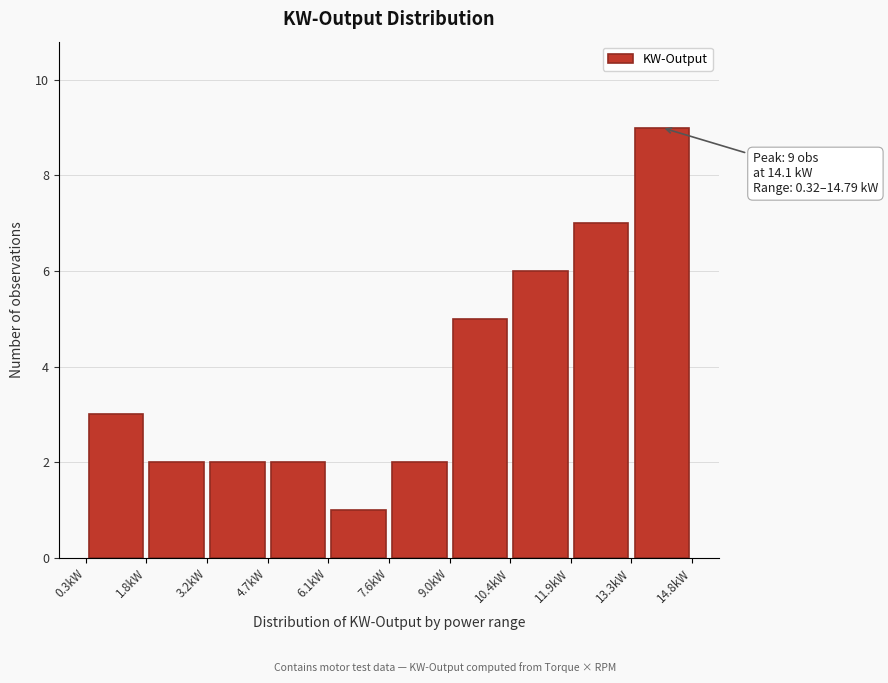

Which range on the x-axis has the tallest bar?

13.4 to 14.8